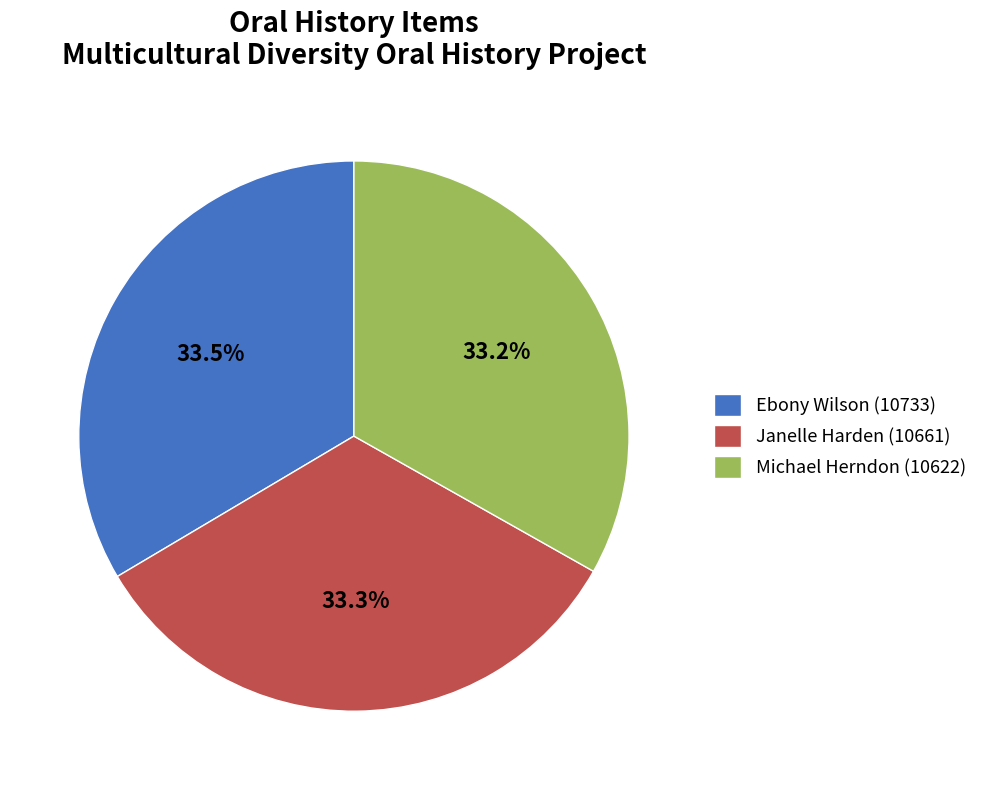

What percentage is NOT represented by Michael Herndon (10622)?

66.8%